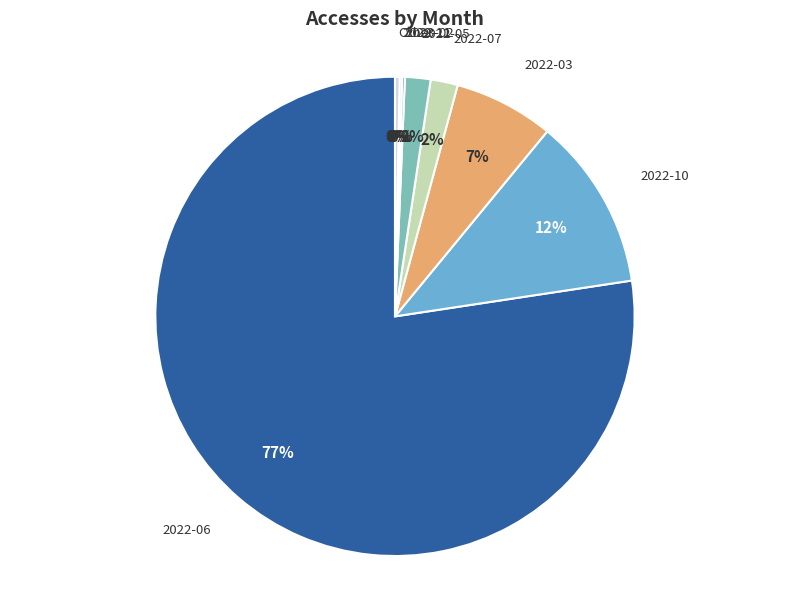

Does 2022-06 represent more than half of the total?

Yes